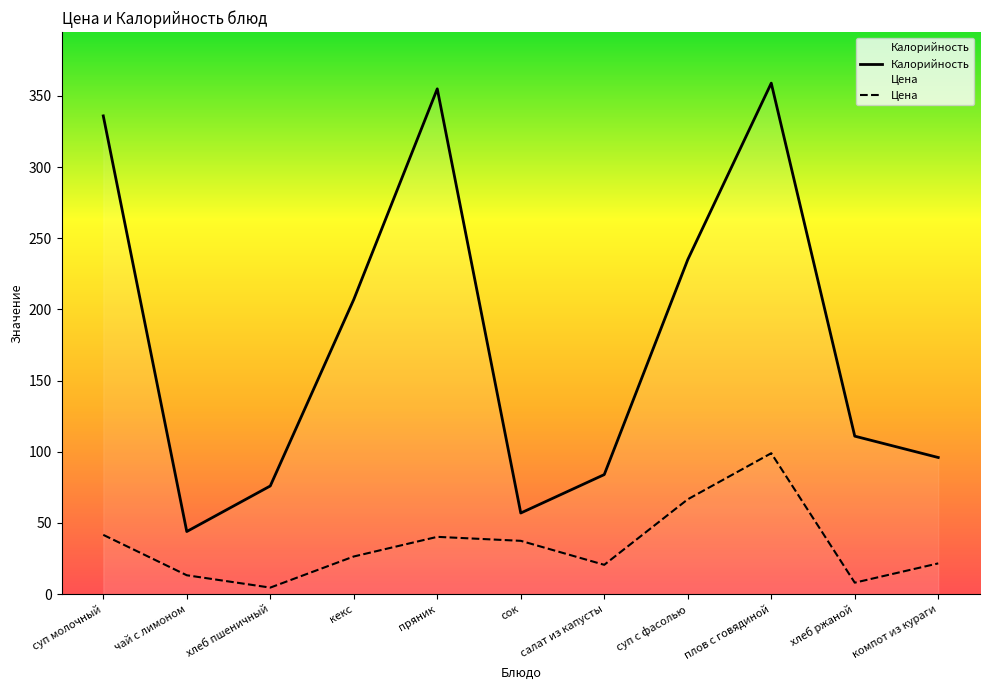

True or false: Цена has more than 0 points higher than both neighbors.

True